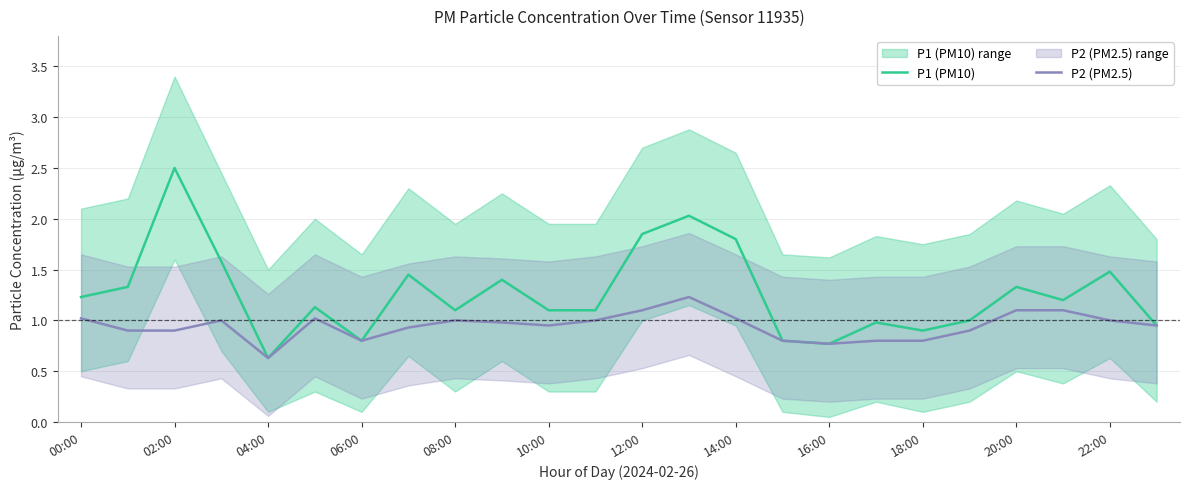

What is the maximum value shown in the chart?

2.5